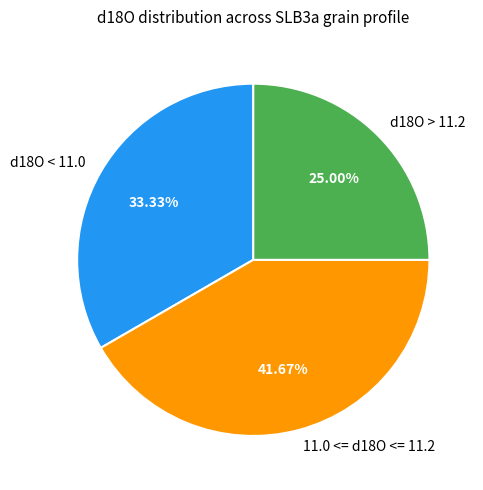

Does any single category account for the majority?

No